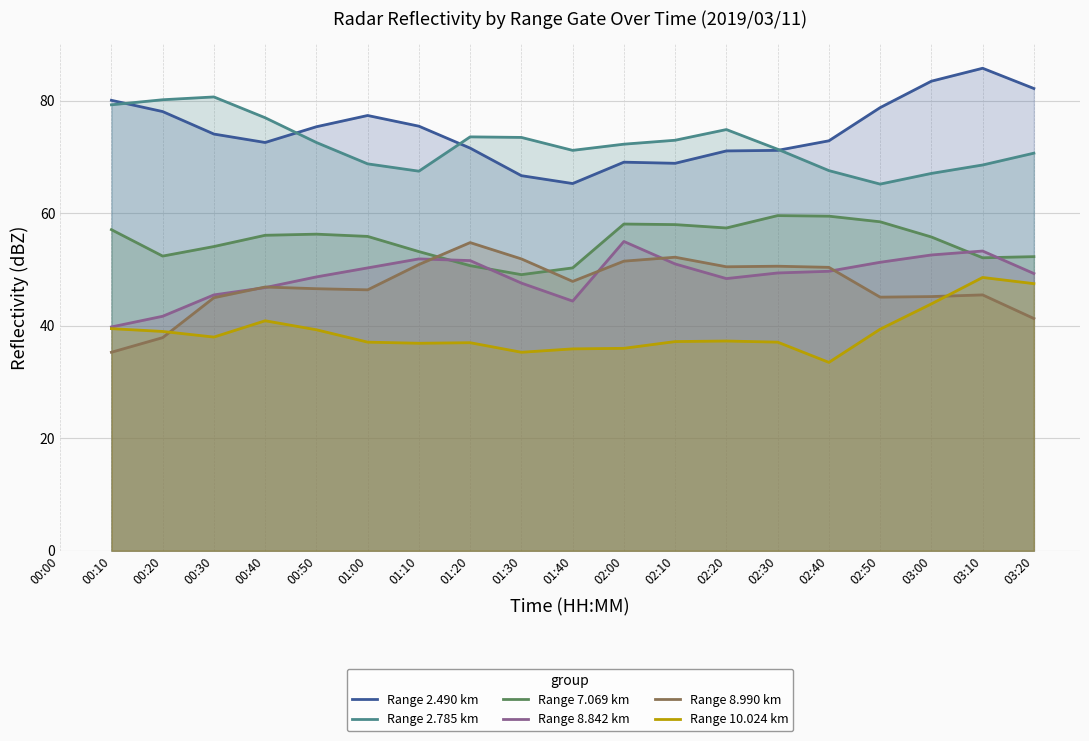

List the series in order of their peak value, highest first.

Range 2.490 km, Range 2.785 km, Range 7.069 km, Range 8.842 km, Range 8.990 km, Range 10.024 km